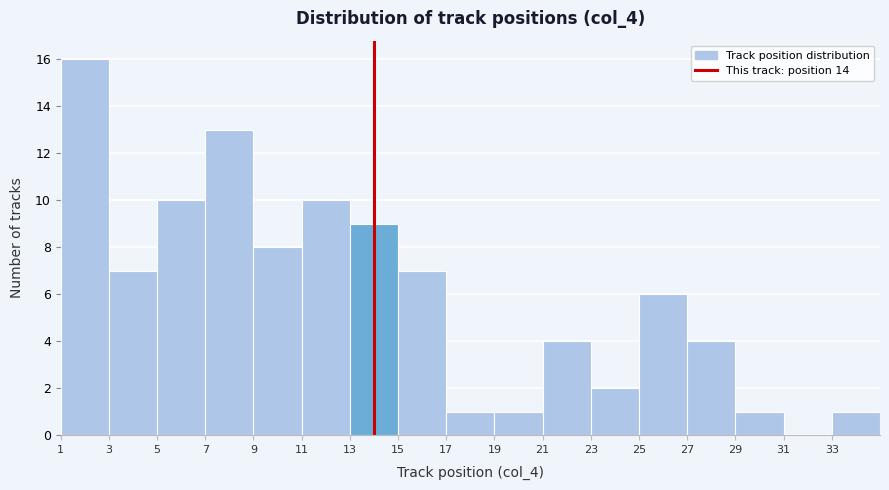

Over which range of the x-axis is the bar tallest?

1 to 3